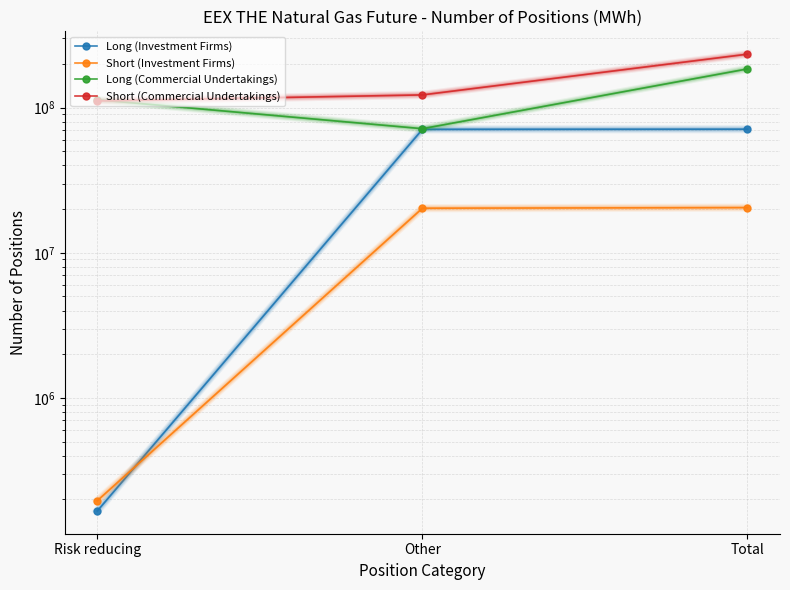

The Short (Commercial Undertakings) series shows 187720673 at Risk reducing. True or false?

False